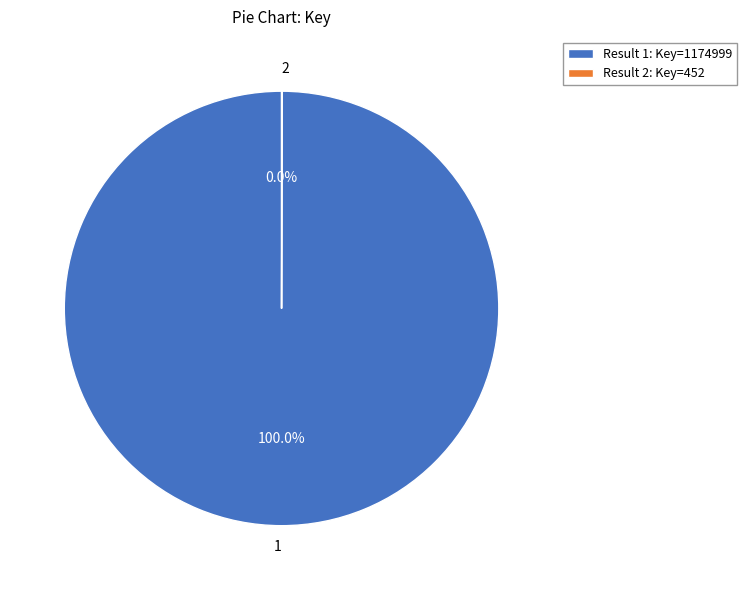

Is 1 the majority of the pie?

Yes